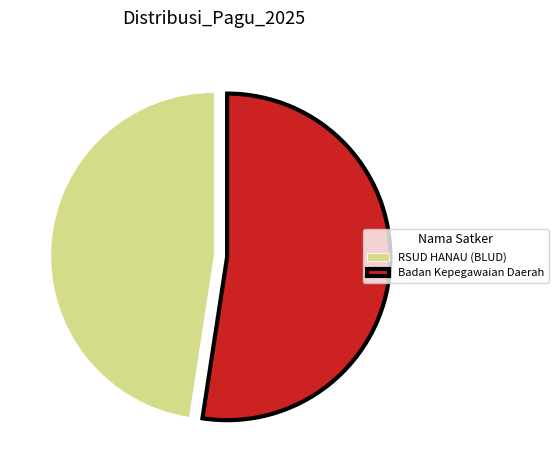

Is the sum of RSUD HANAU (BLUD) and Badan Kepegawaian Daerah greater than half?

Yes